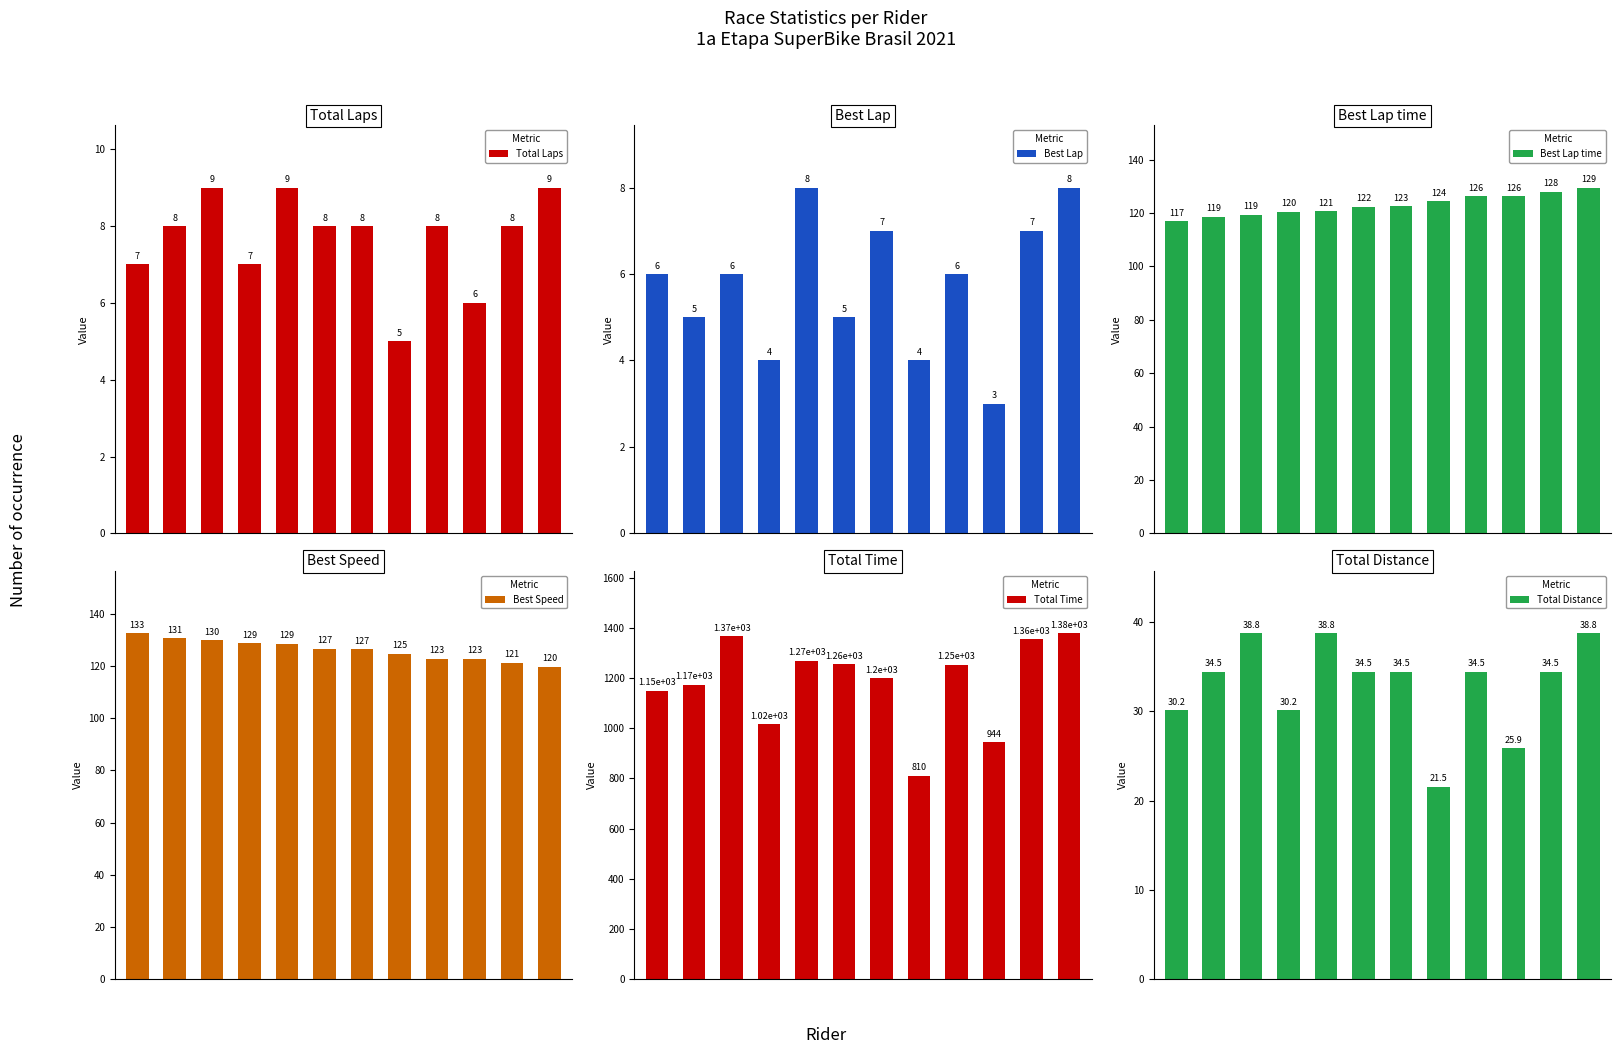

Which series changed the most between 2 and 11?

Total Time